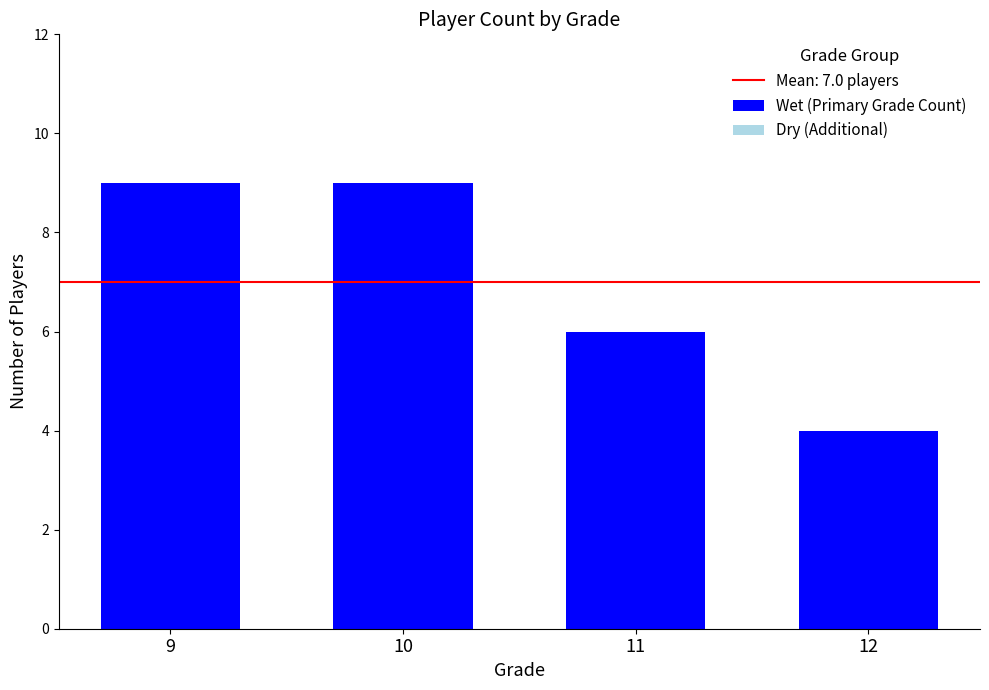

The value at 10 is 14. True or false?

False